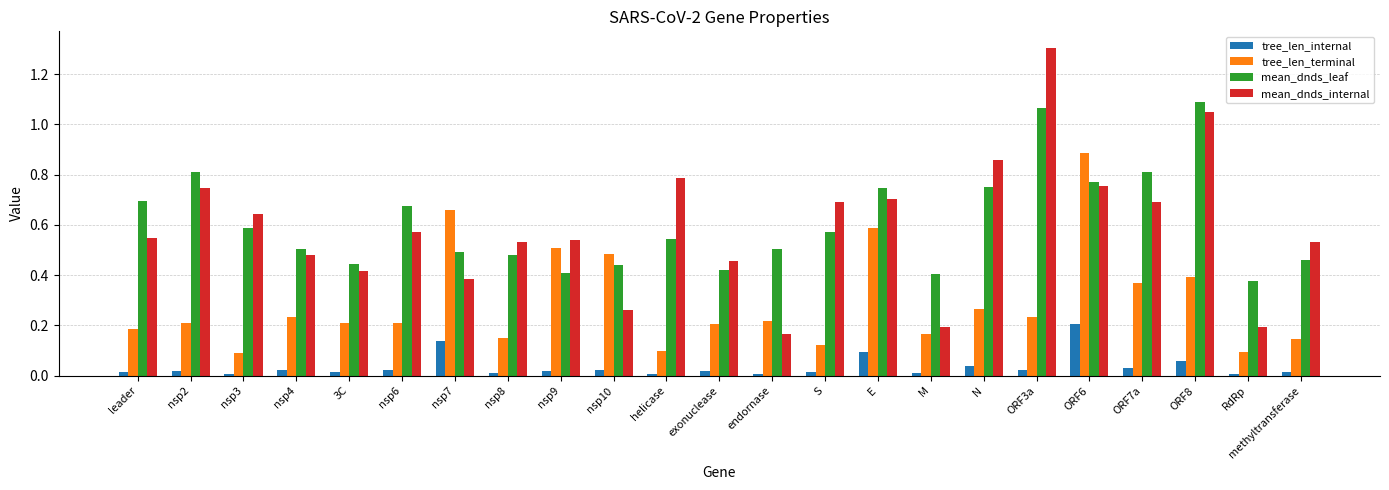

What is the sum of all tree_len_terminal values?

6.7